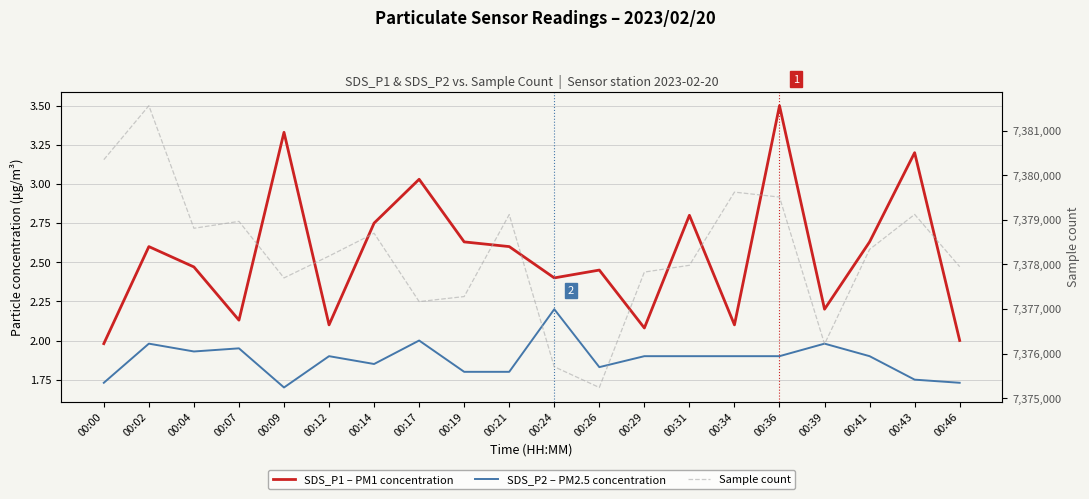

What is the sum of the SDS_P1 – PM1 concentration values at 00:04 and 00:09?

5.8